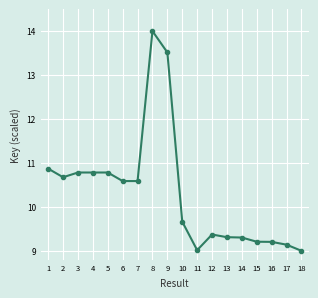

Is it true that the value at 4 is 18.9?

False